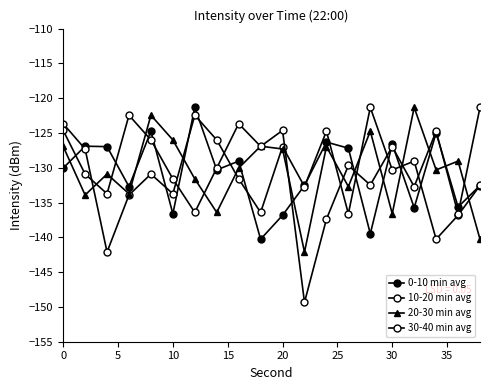

How many lines are shown in the chart?

4